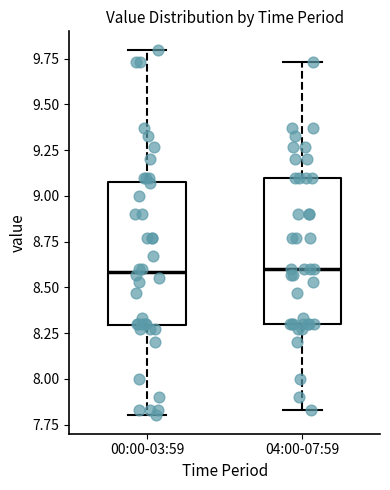

Where is the upper edge of the box for 00:00-03:59 on the y-axis? The values are not printed on the chart, so give them approximately, as read against the axis.

9.10